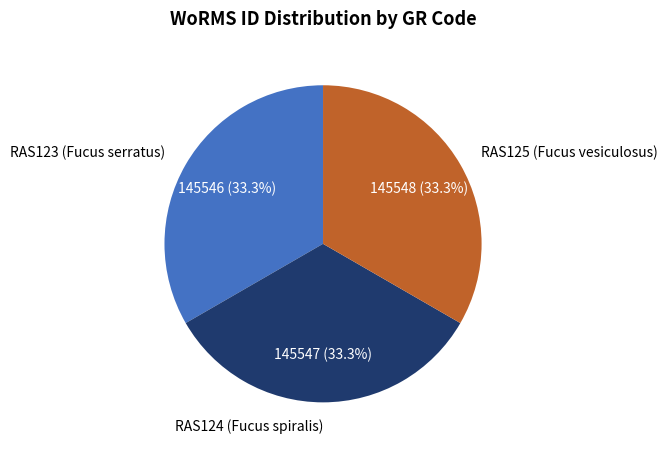

What percentage is NOT represented by RAS124 (Fucus spiralis)?

66.7%